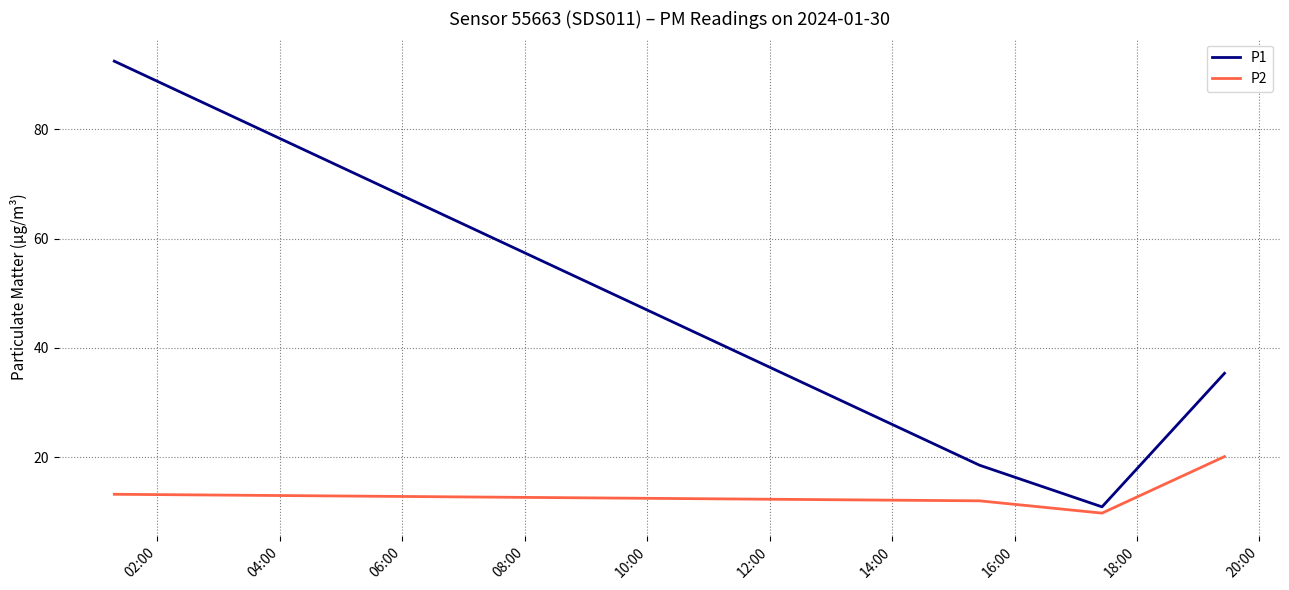

What is the greatest value displayed?

92.5